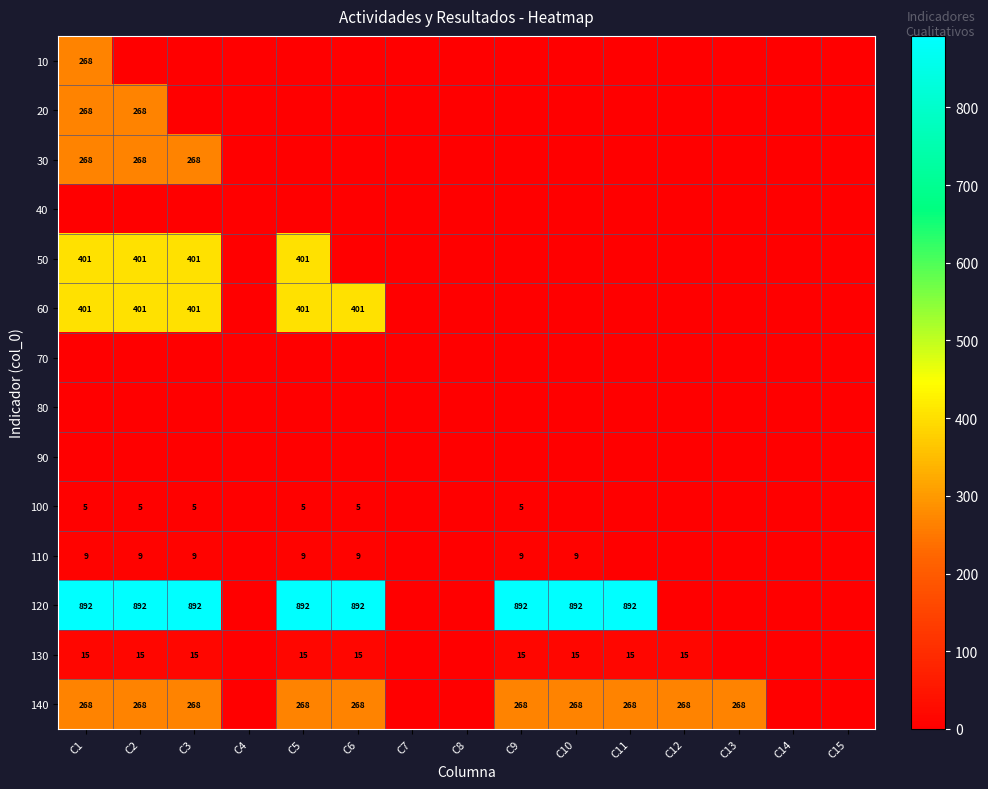

The 130 series shows 15 at C2. True or false?

True